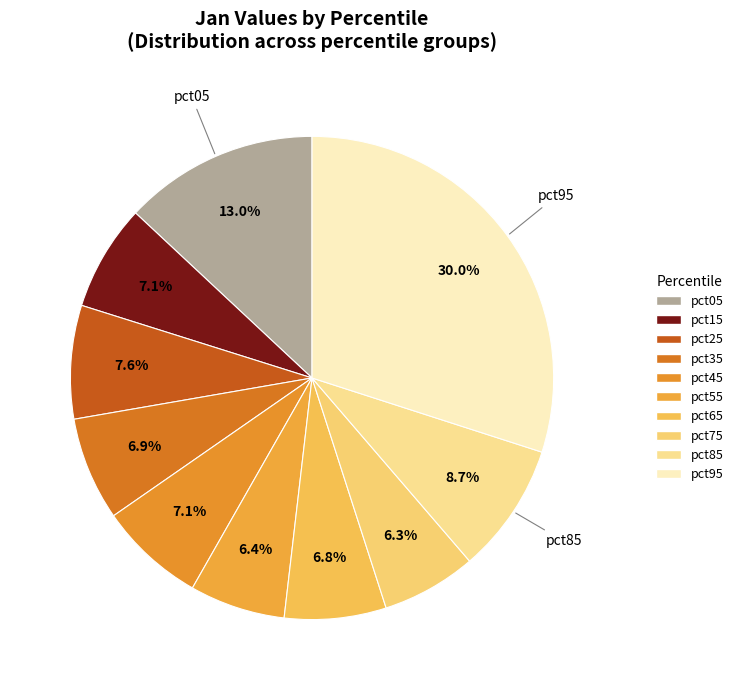

To the nearest percent, what portion does pct55 represent?

6%